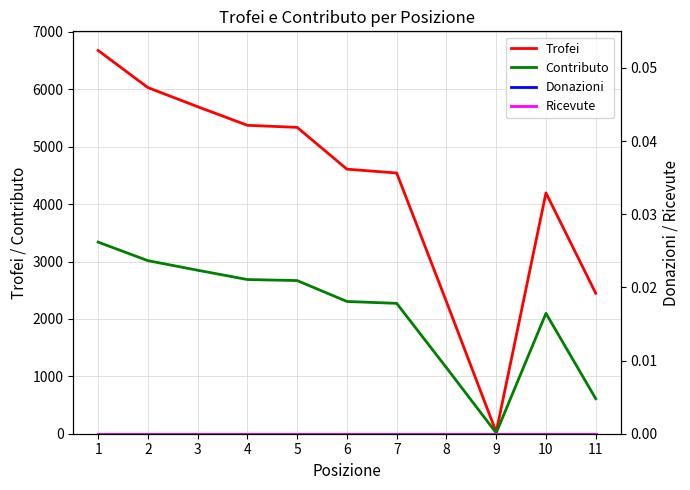

List the series in order of their peak value, lowest first.

Donazioni, Ricevute, Contributo, Trofei